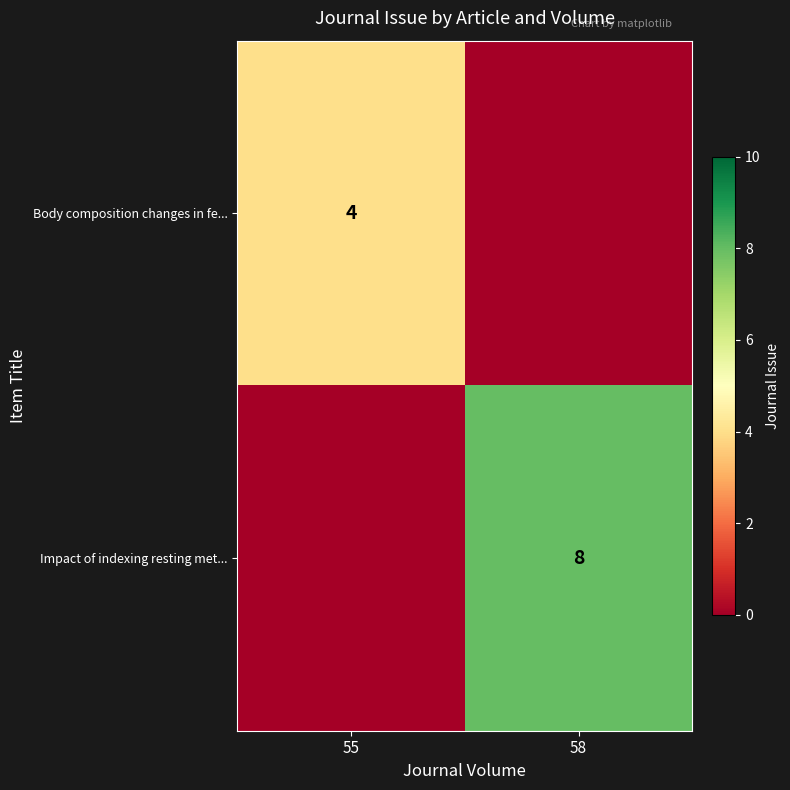

At which category is the sum across all series the highest?

58